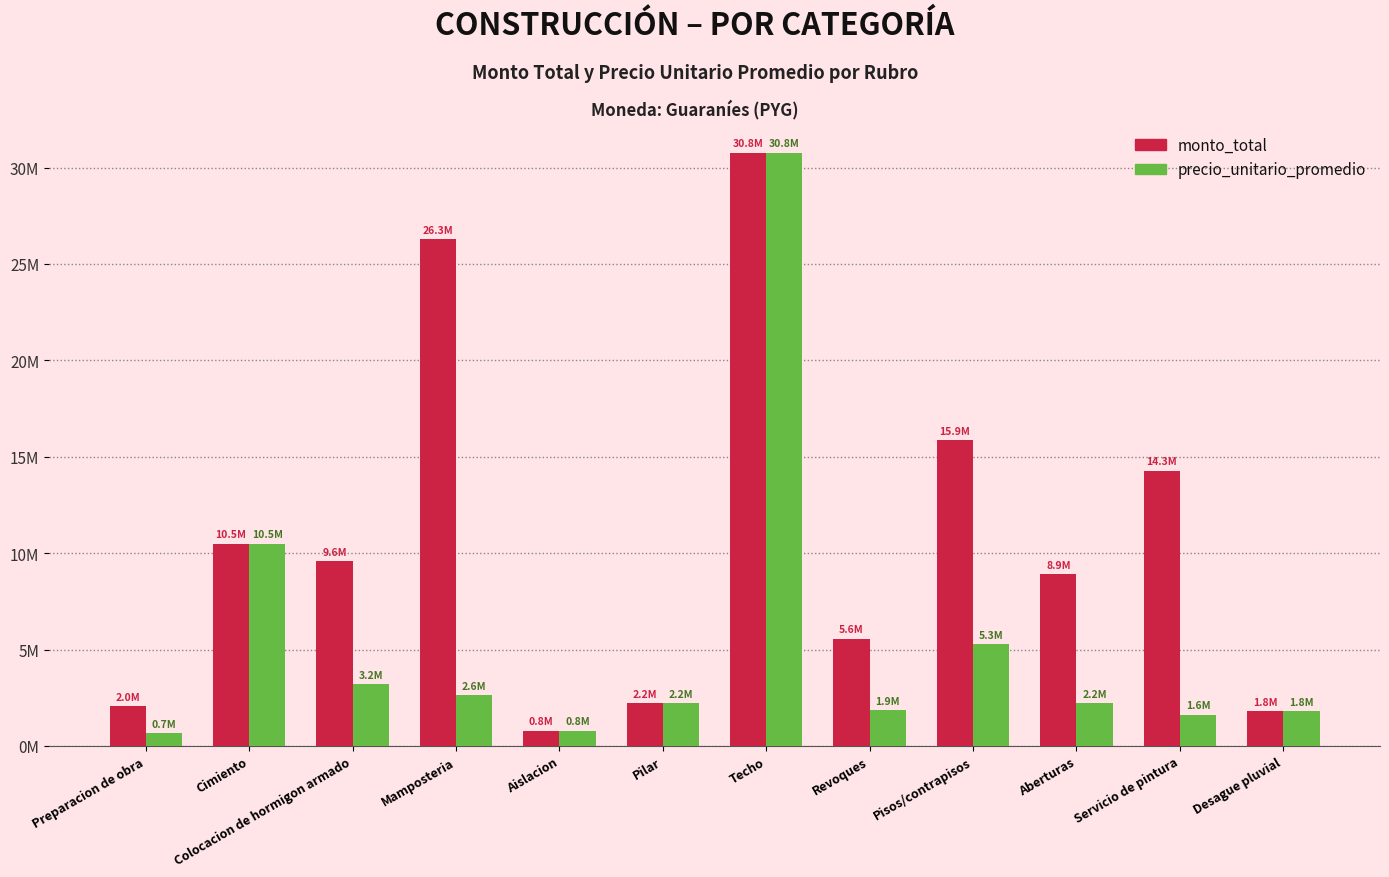

Are the bars grouped side by side (vs. stacked)?

Yes